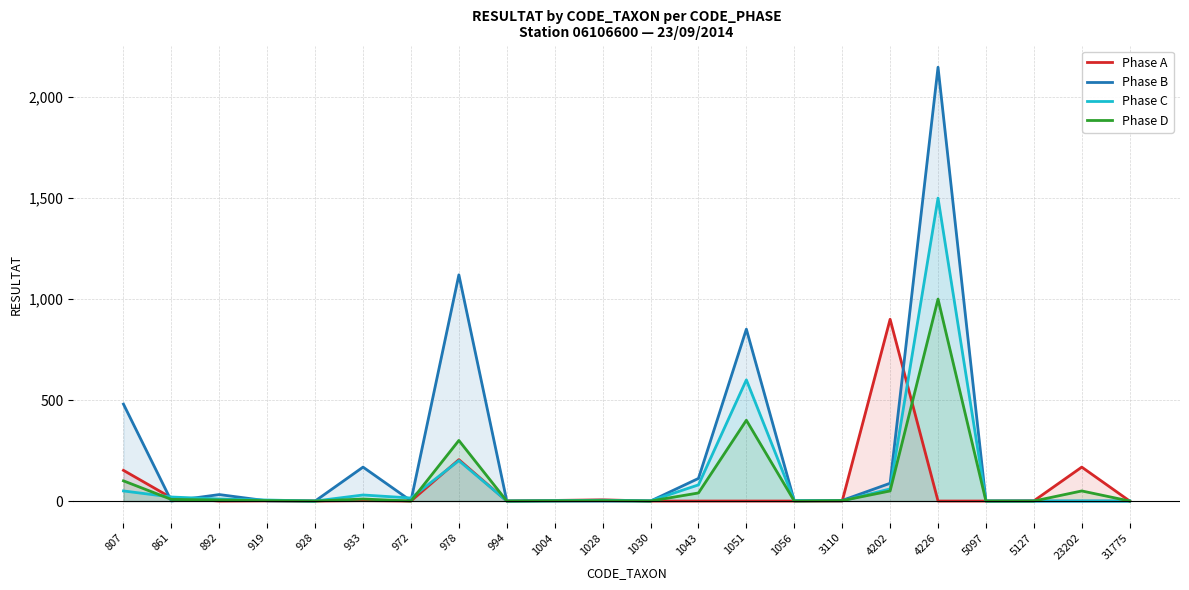

The value of Phase A at 807 is 32. True or false?

False